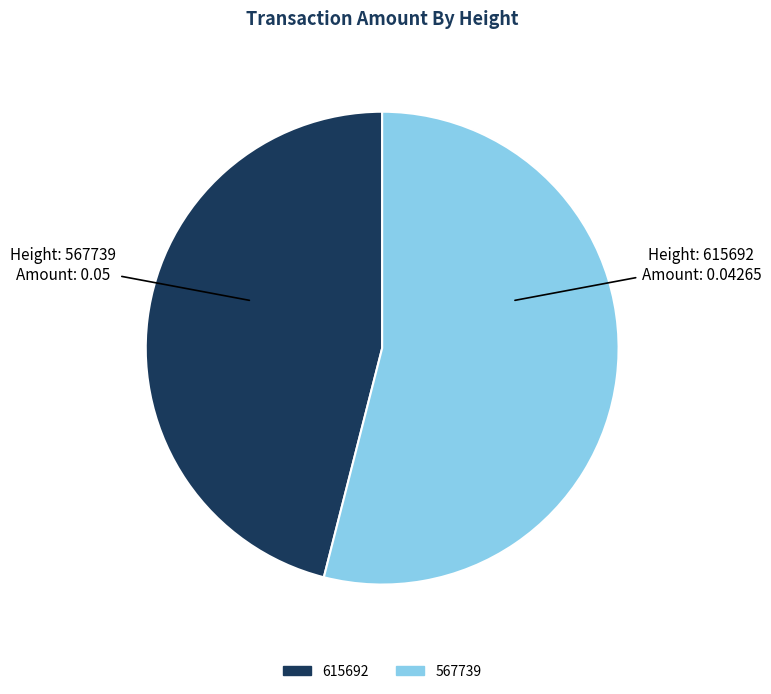

How many slices are in this pie chart?

2